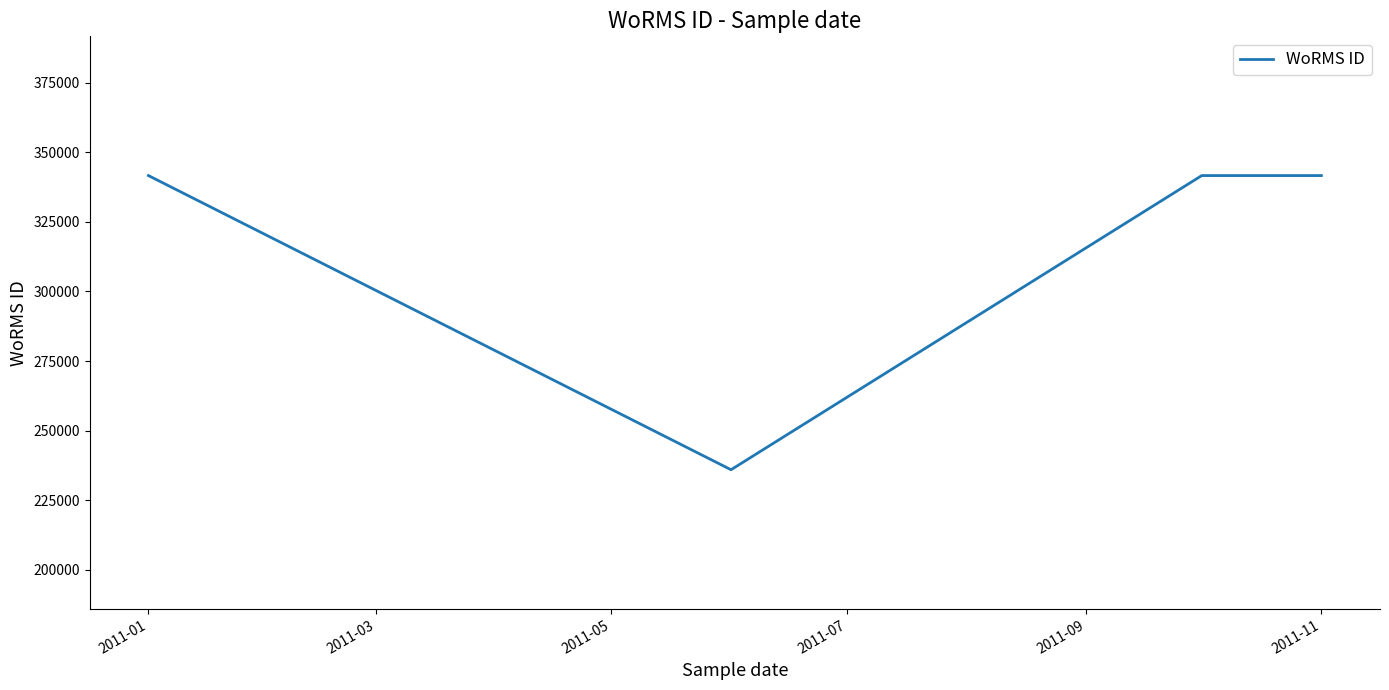

What is the average value?

320461